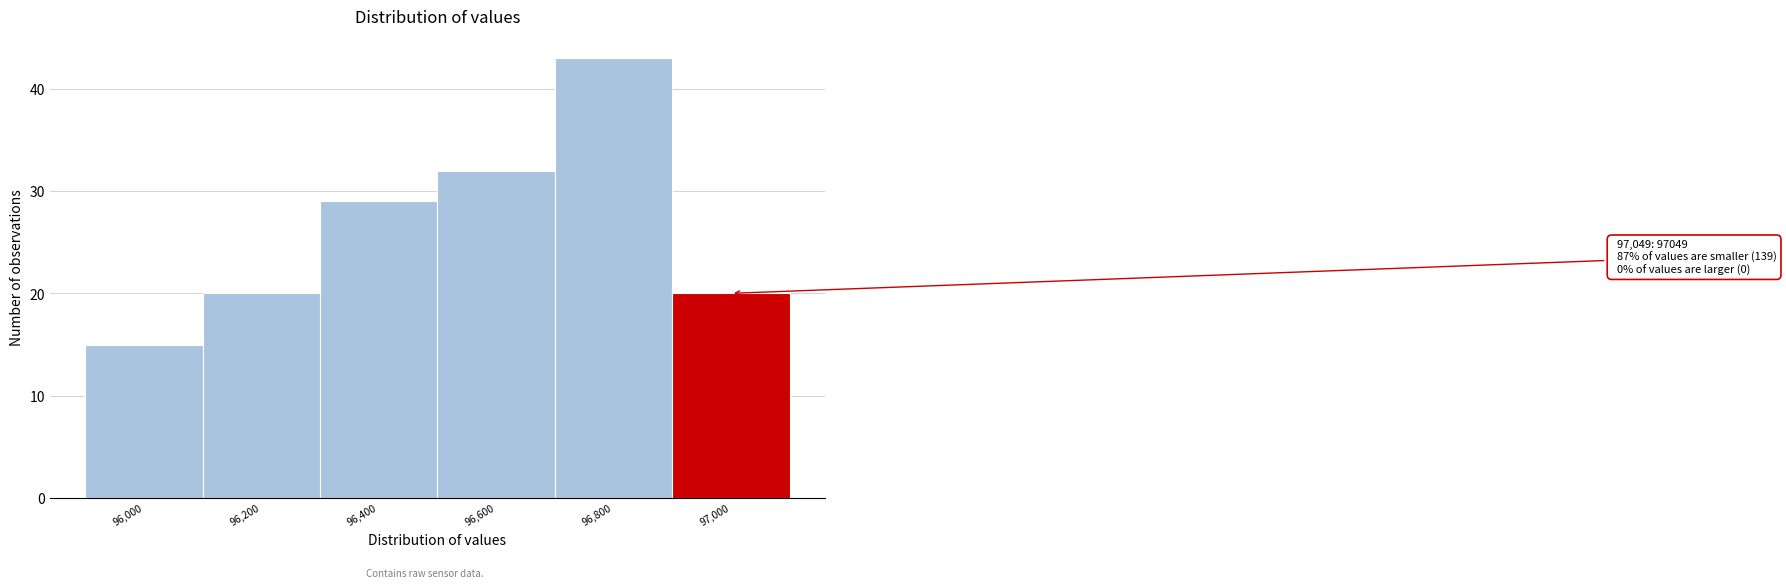

Reading left to right, transcribe all the data shown in this chart.

96,000=15	96,200=20	96,400=29	96,600=32	96,800=43	97,000=20